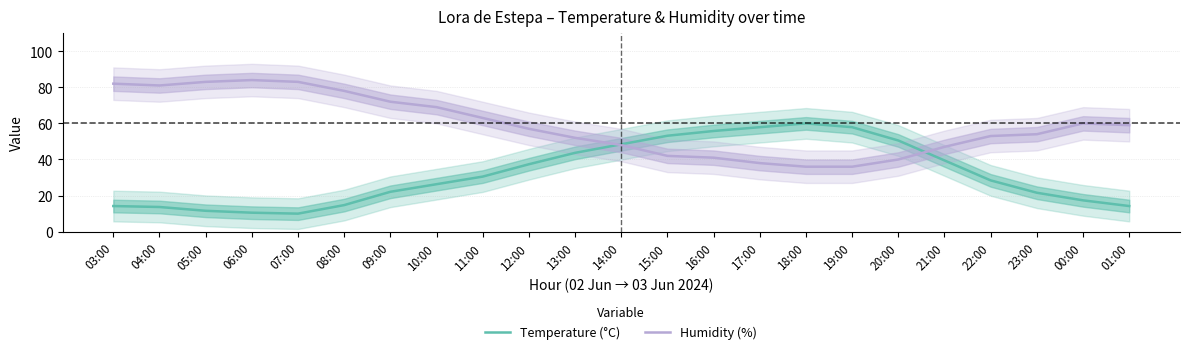

True or false: Humidity (%) has a value of 47.0 at 21:00.

True